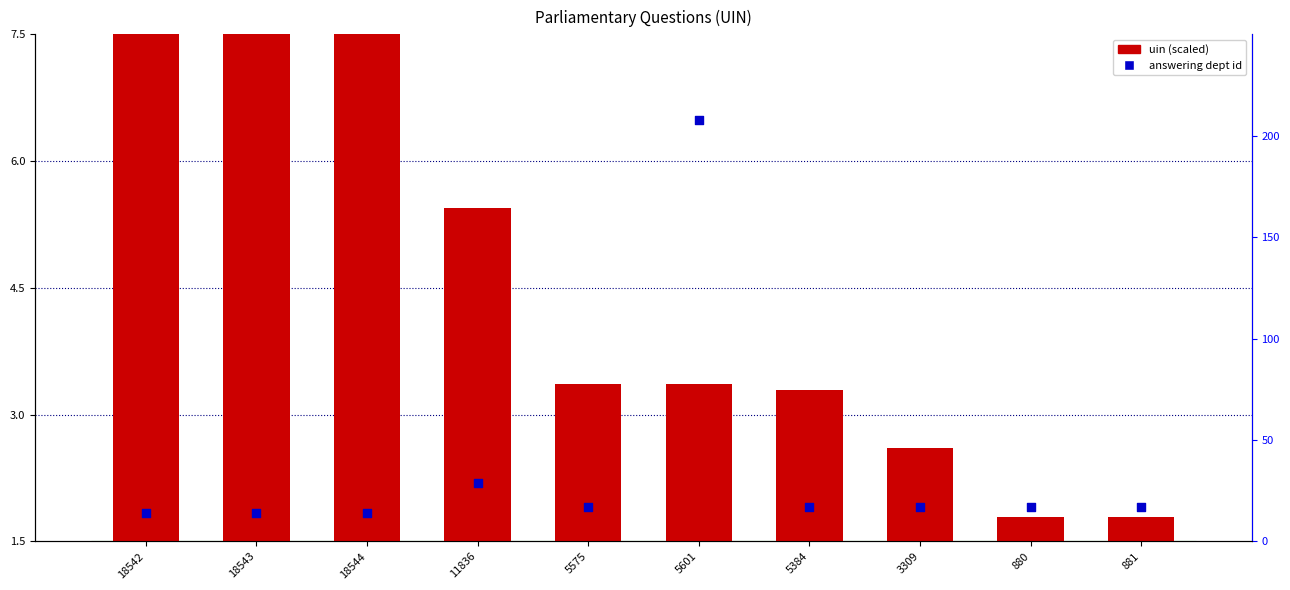

Is the value of uin (scaled) at 880 greater than the value of answering dept id at 18542?

No